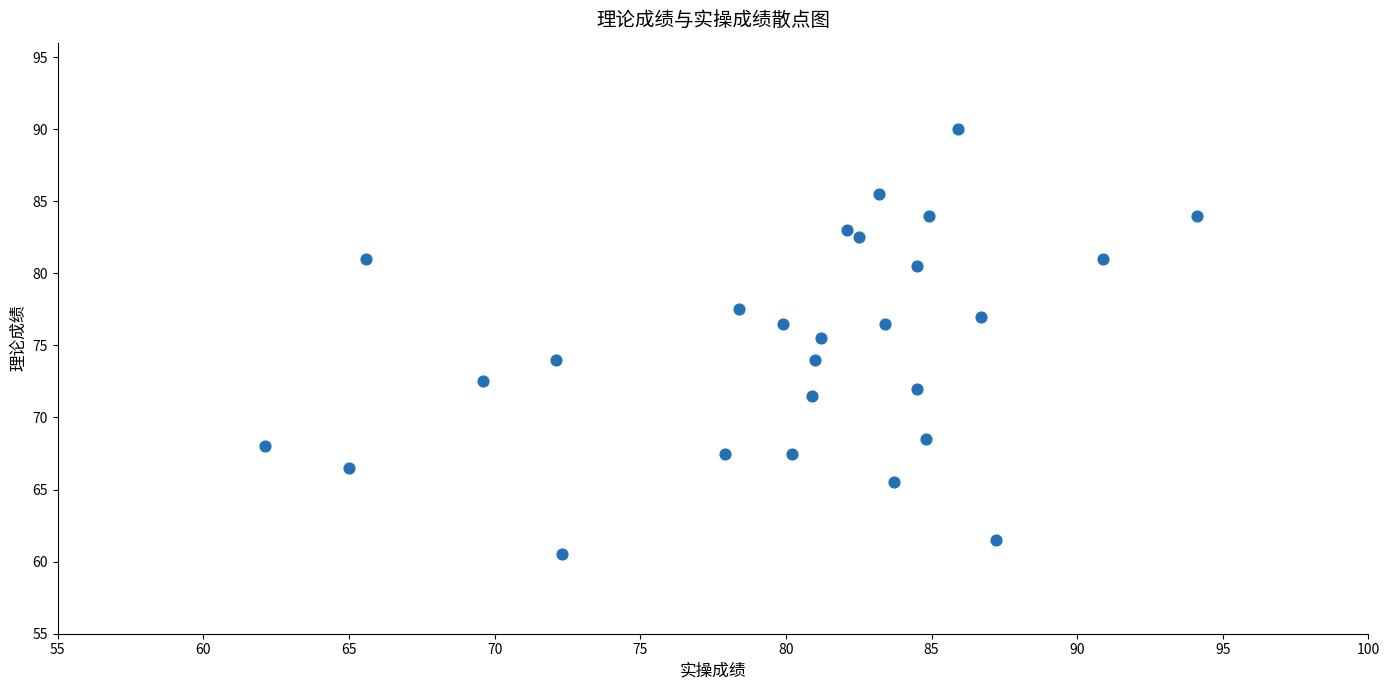

What Y value in the scatter plot is closest to 75?

75.5